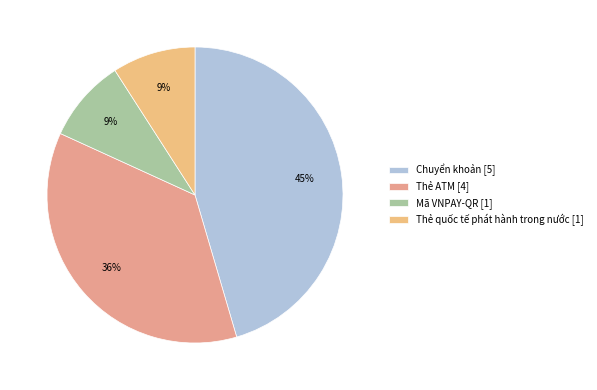

True or false: Mã VNPAY-QR accounts for 17% of the total.

False